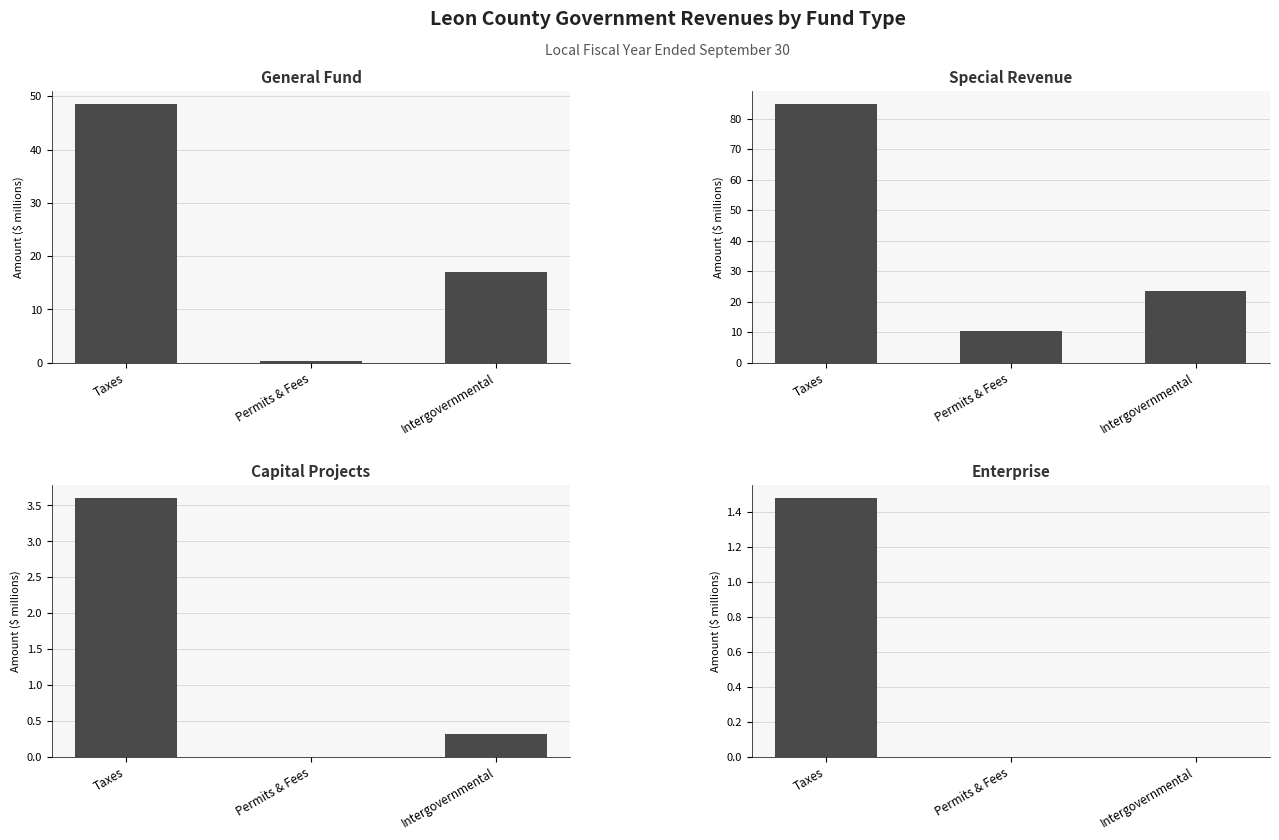

Reading left to right, what are all the values shown in this chart?

General Fund: 48.6	0.3	16.9
Special Revenue: 84.9	10.5	23.5
Capital Projects: 3.6	0.0	0.3
Enterprise: 1.5	0.0	0.0